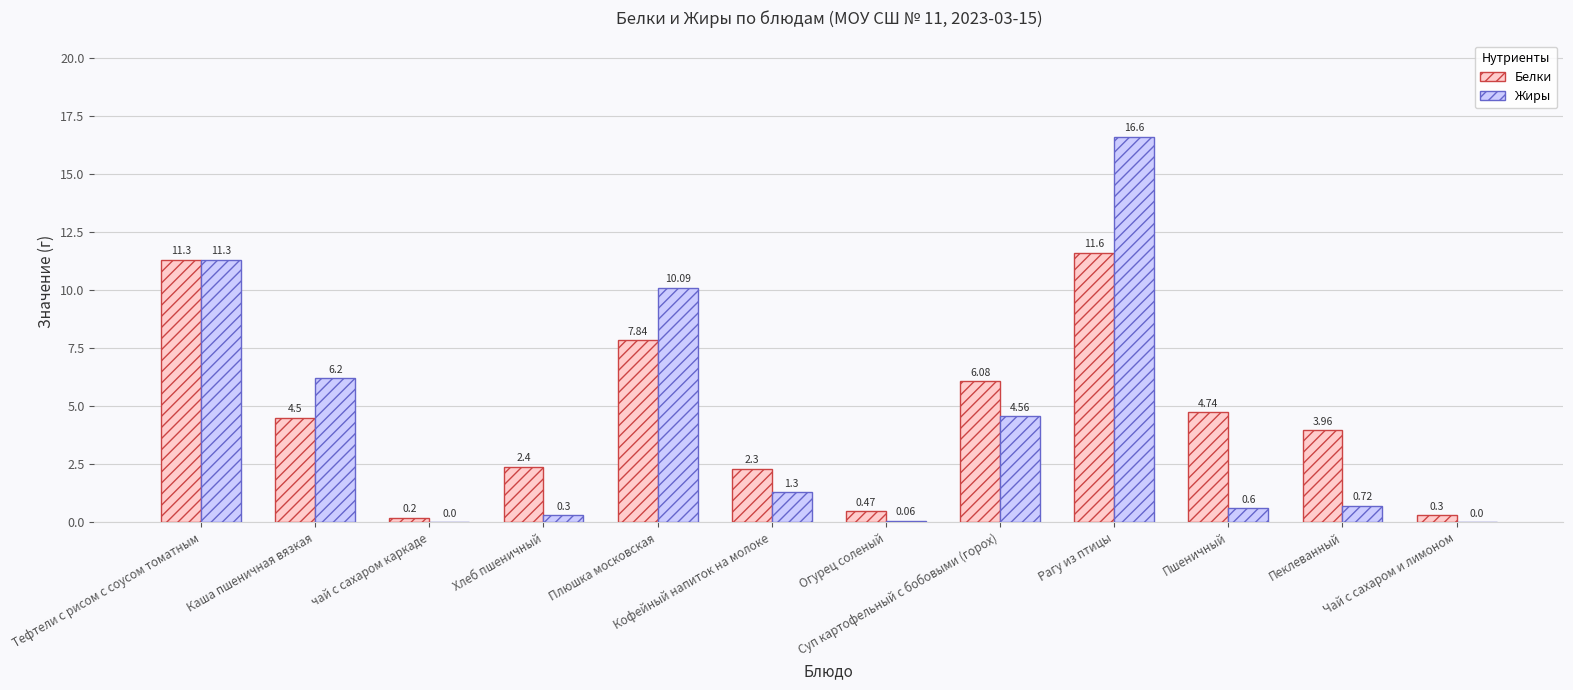

Does the chart contain stacked bars?

No